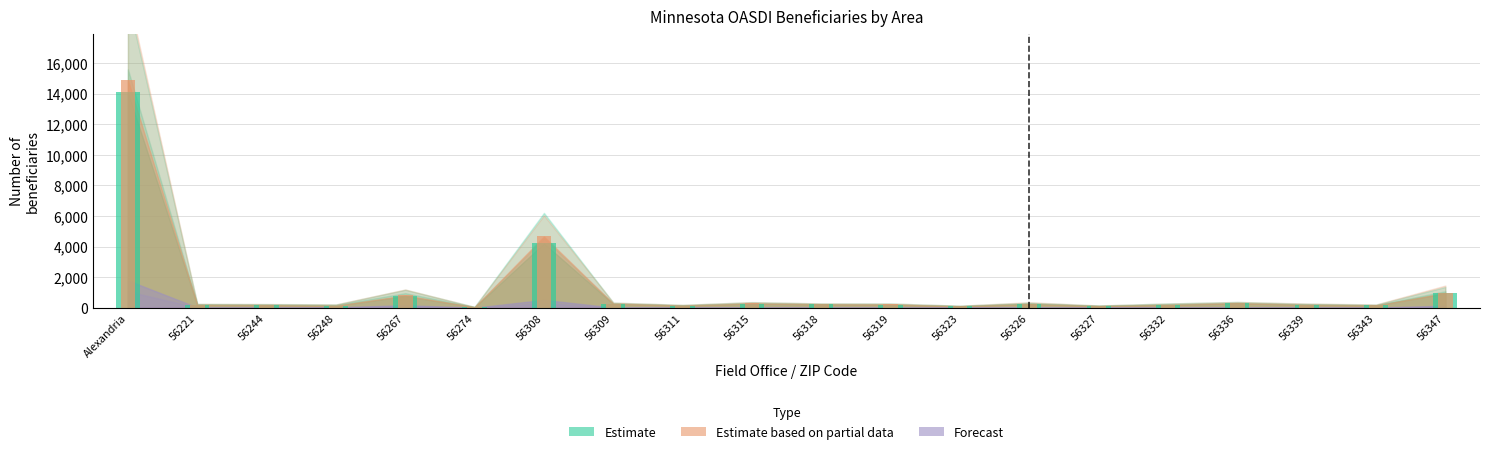

What is the difference between the second highest and second lowest values in the All beneficiaries series?

6070